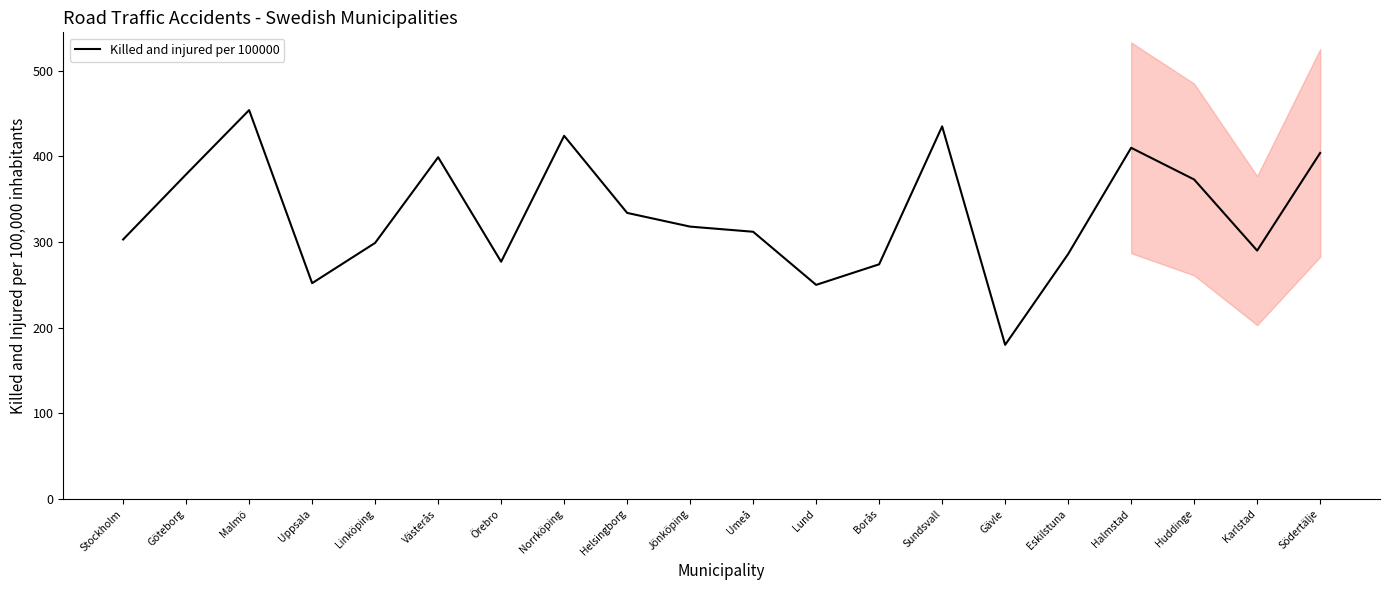

What is the ratio of the value at Eskilstuna to the value at Borås?

1.0